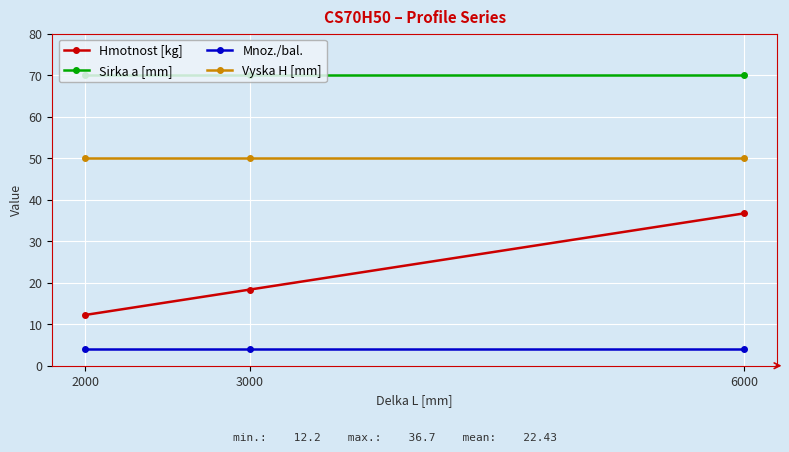

Which series has the largest range (max minus min)?

Hmotnost [kg]